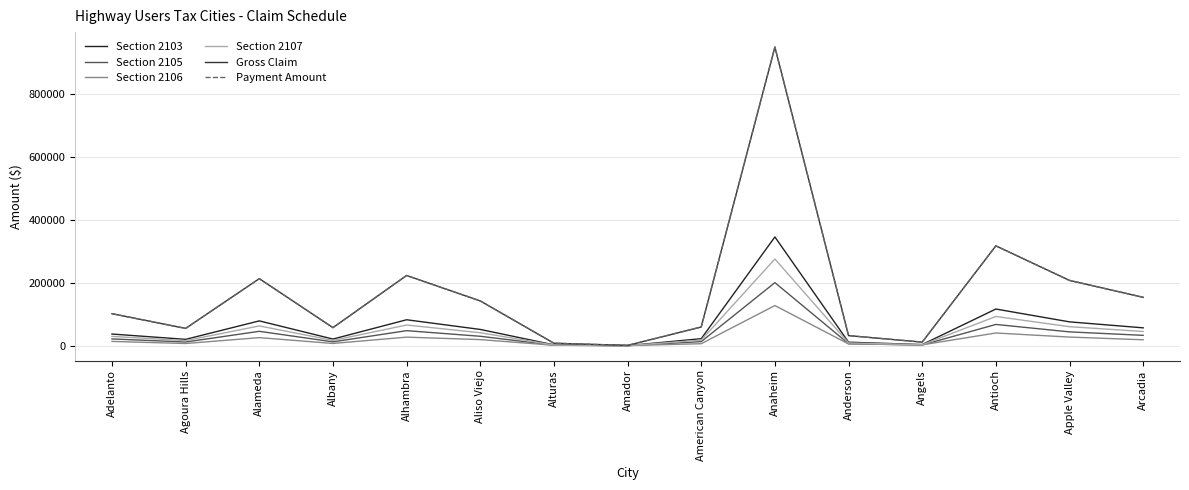

At which label is Gross Claim closest to 474710?

Antioch